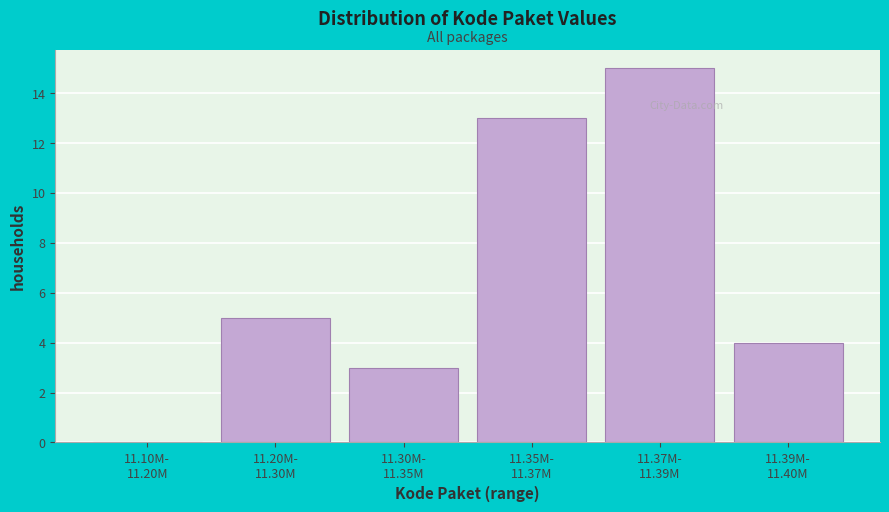

What is the greatest value displayed?

15